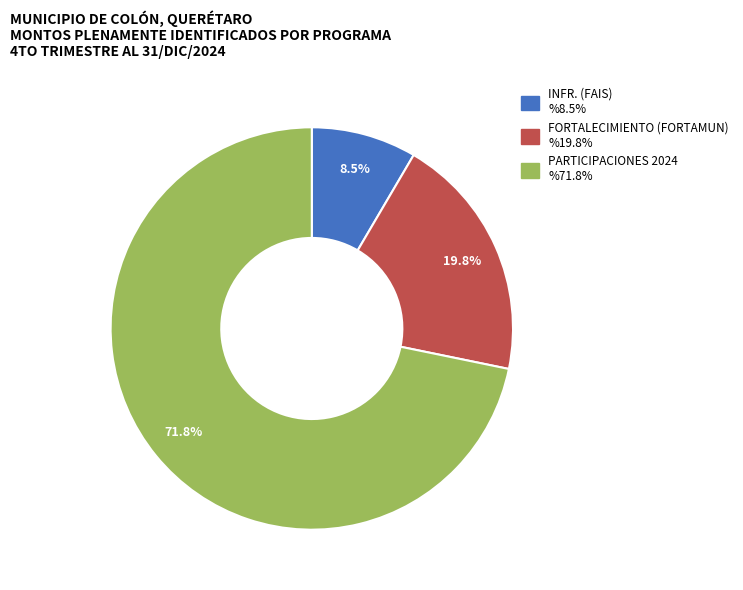

How many slices are in this pie chart?

3